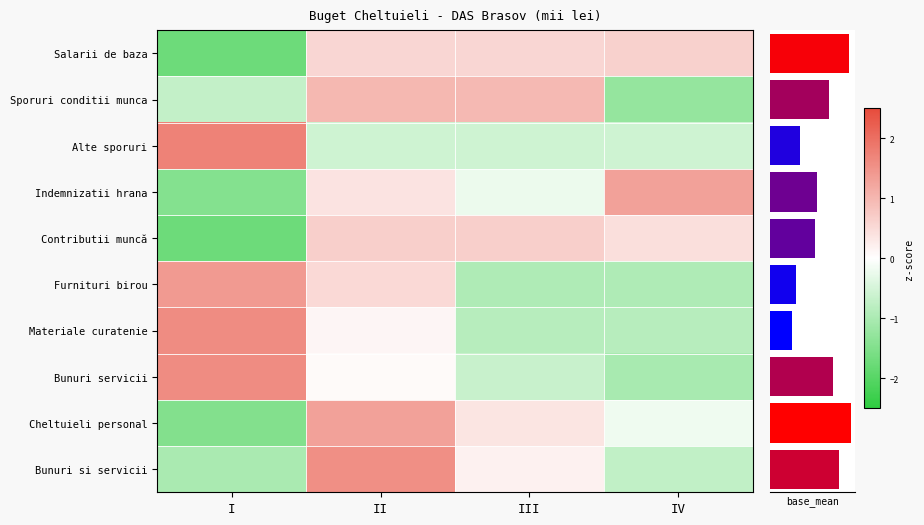

What is the total value across all series at IV?

-3.2